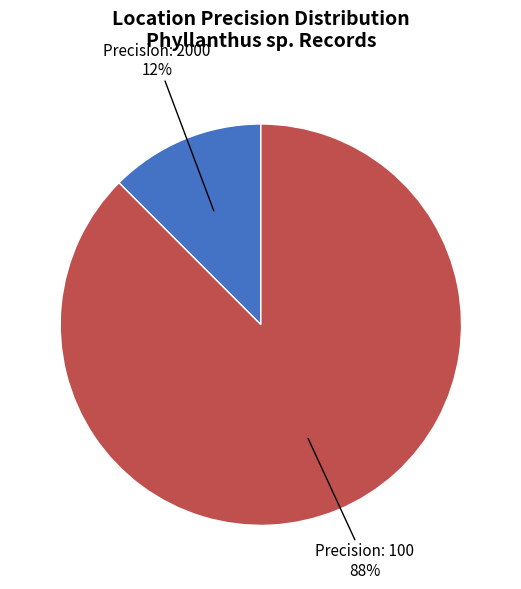

To the nearest percent, what is the average slice percentage?

50%